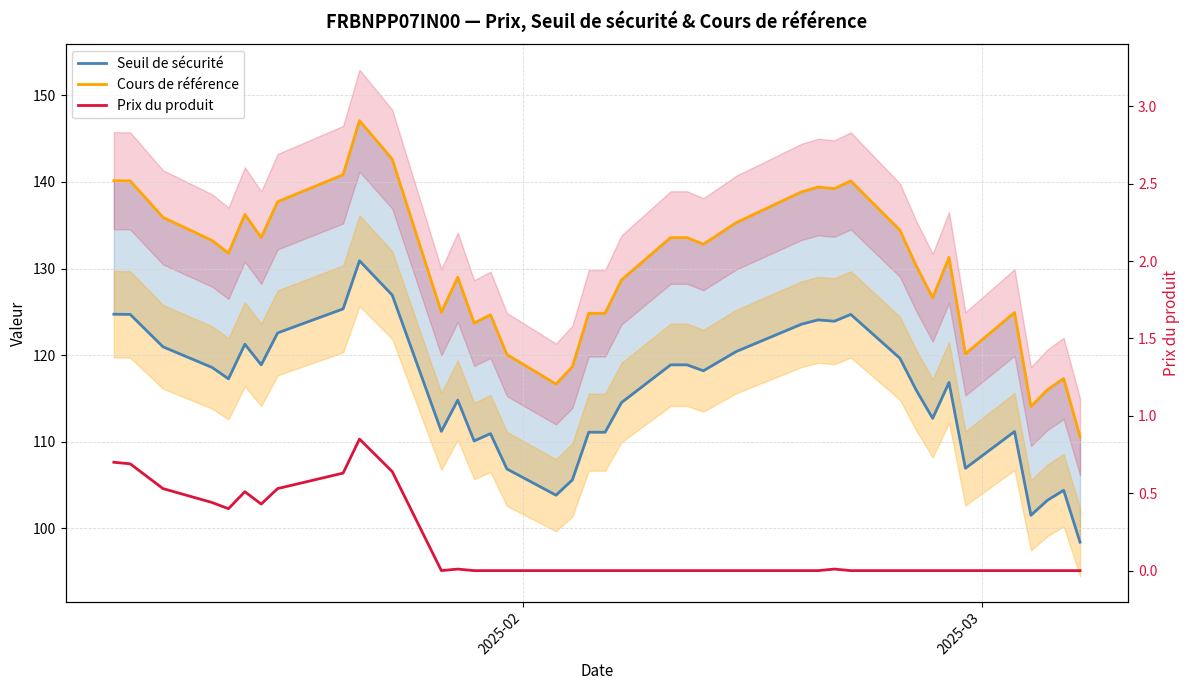

What is the value of the Cours de référence point at the 10th from the left?

147.1